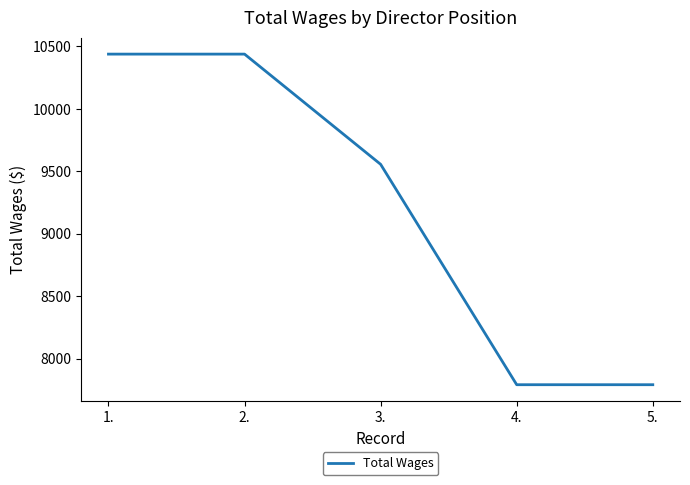

What is the change in value from 1. to 5.?

-2646